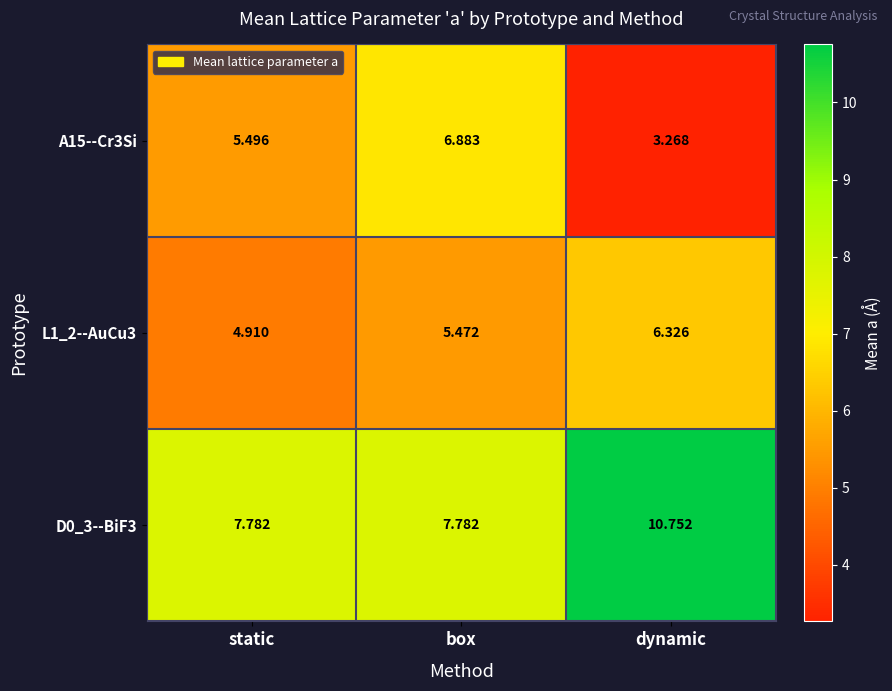

Where does the L1_2--AuCu3 series first go above 5?

box